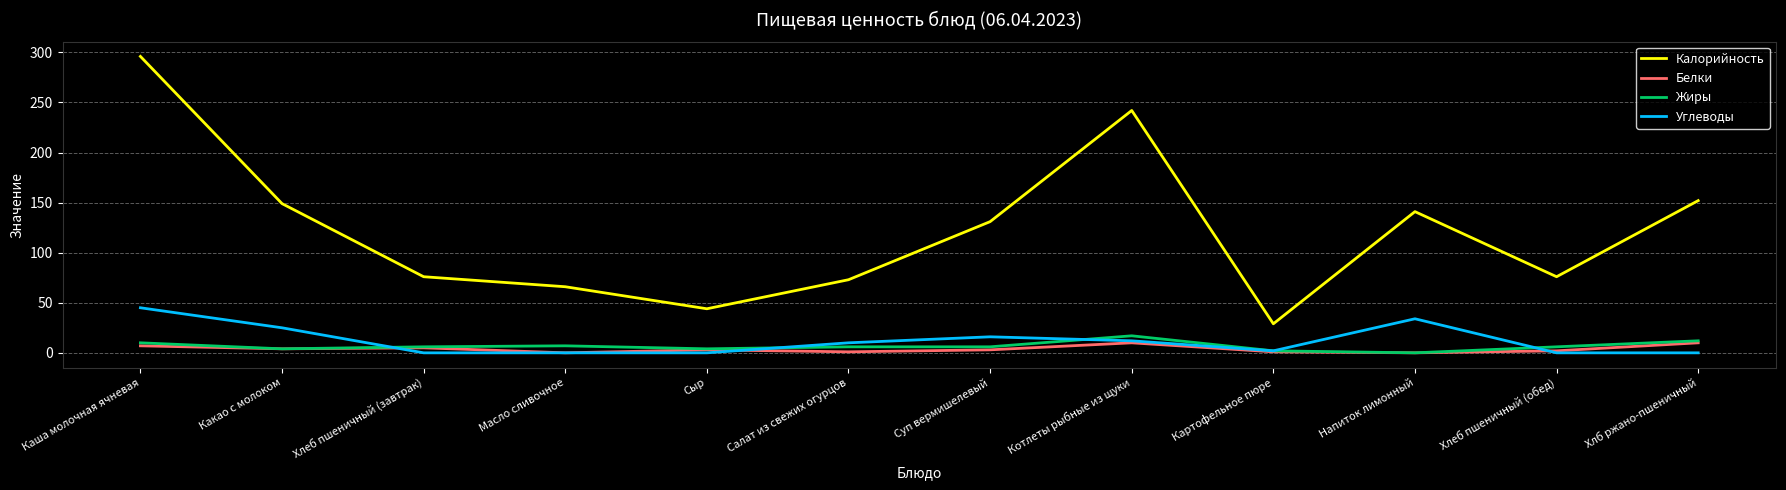

The value of Жиры at Каша молочная ячневая is 10. True or false?

True